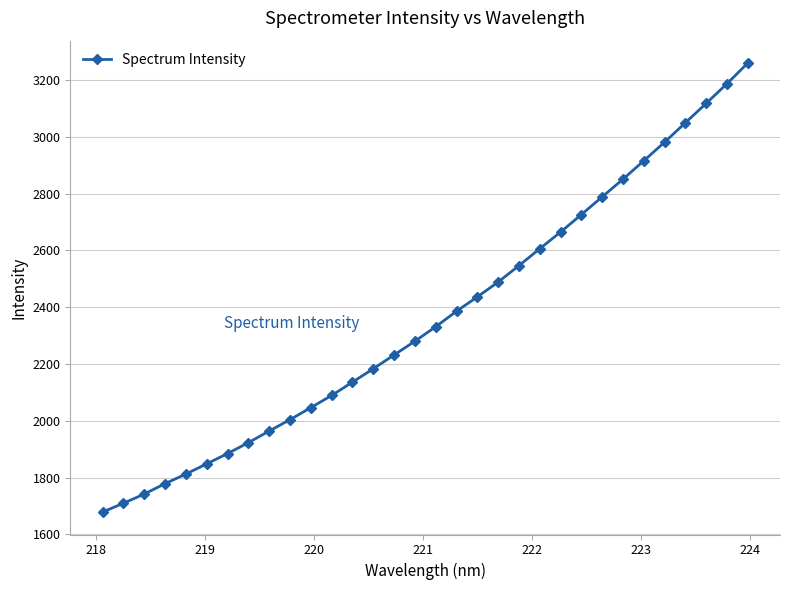

What is the value of the 8th point from the left?

1923.0